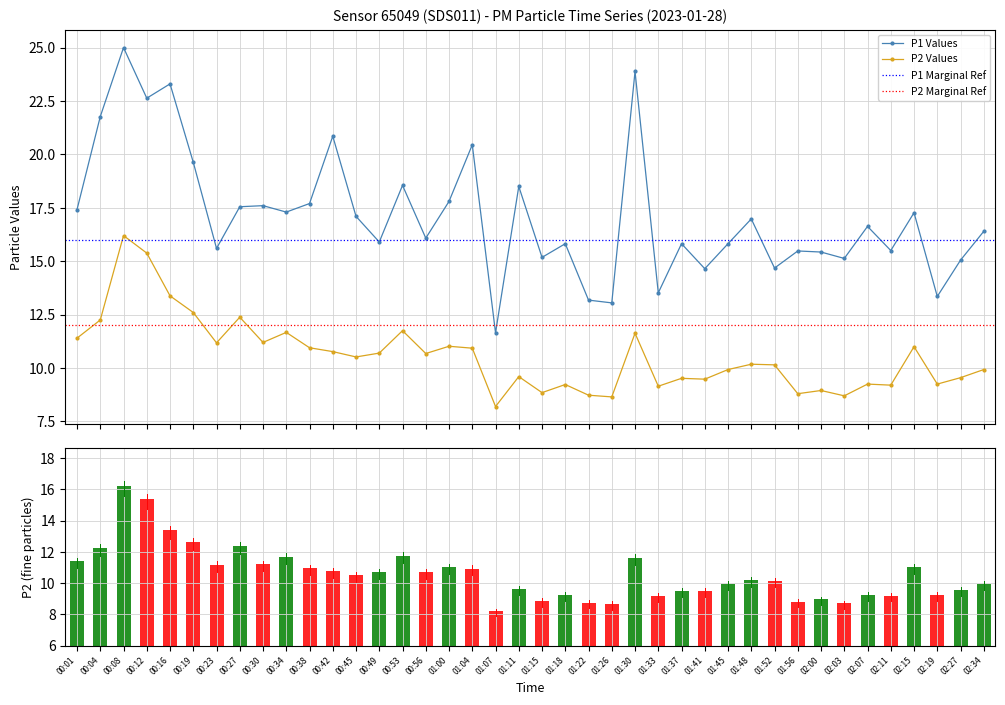

What is the average value of the P1 series?

17.1